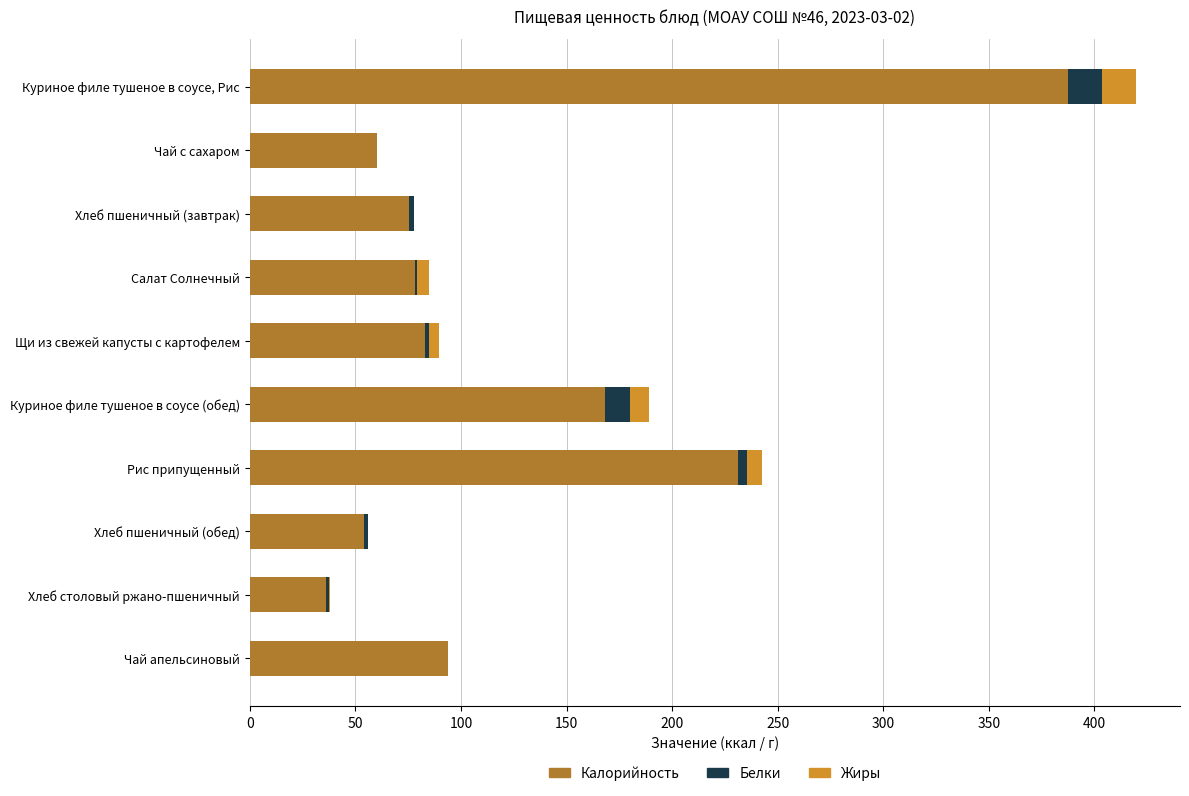

What is the maximum value for Калорийность?

387.4